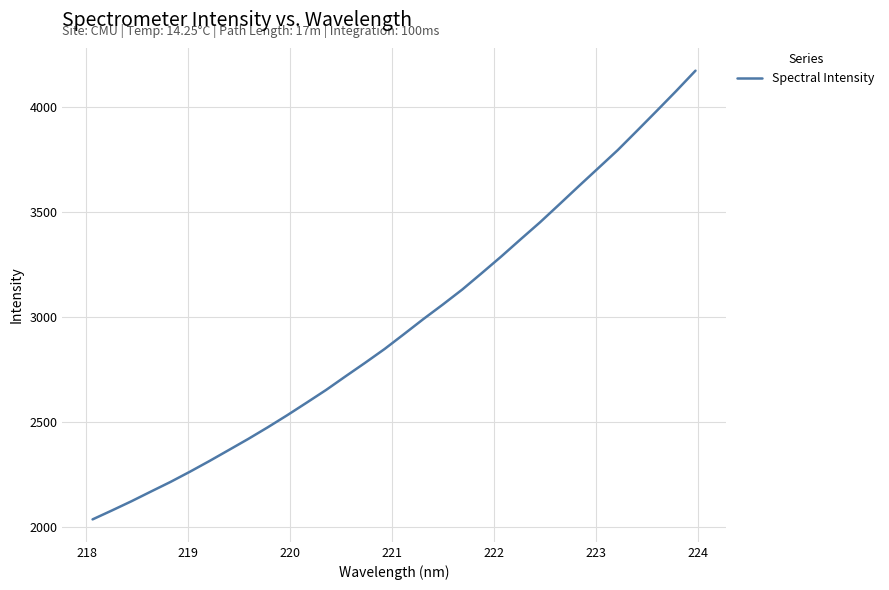

What is the greatest value displayed?

4172.8